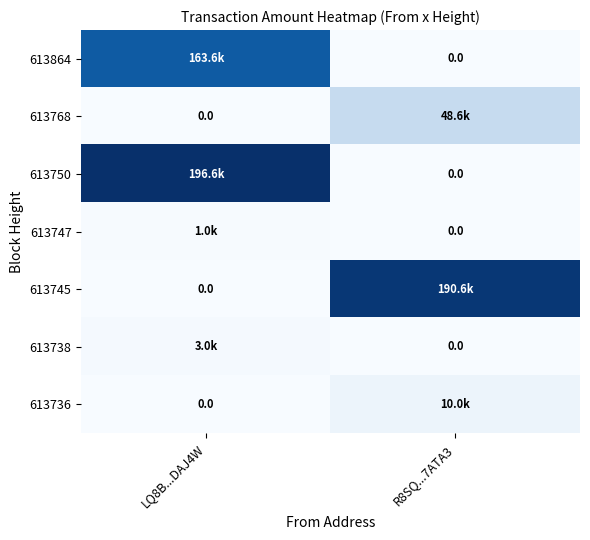

Rank the categories by 613747 value from highest to lowest.

LQ8B...DAJ4W, R8SQ...7ATA3